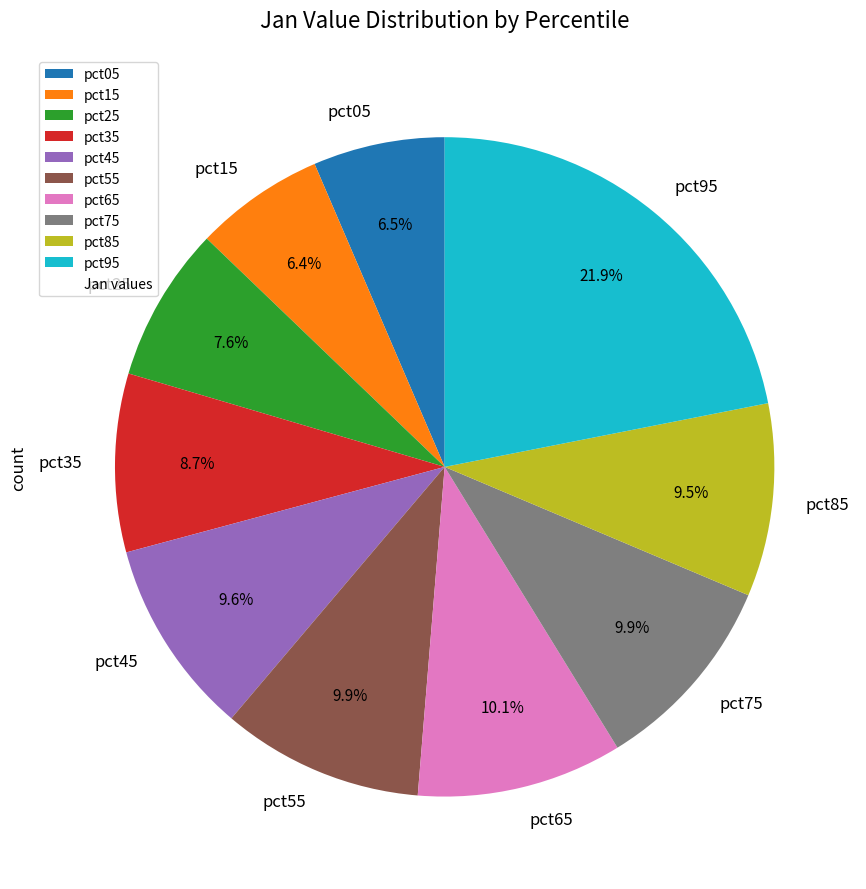

Which has a higher value, pct05 or pct25?

pct25